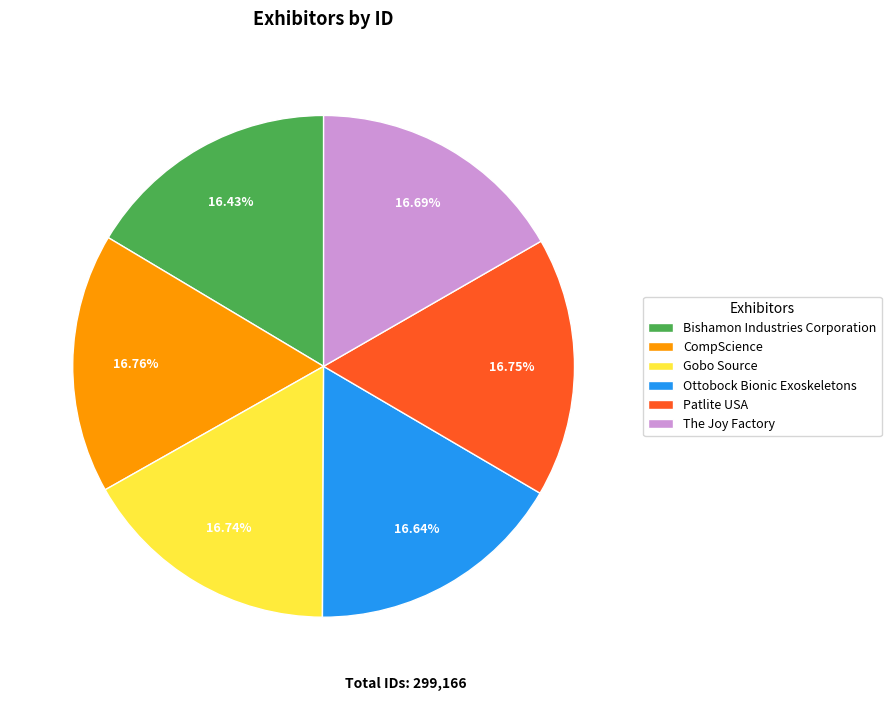

The CompScience slice represents 27% of the pie. True or false?

False